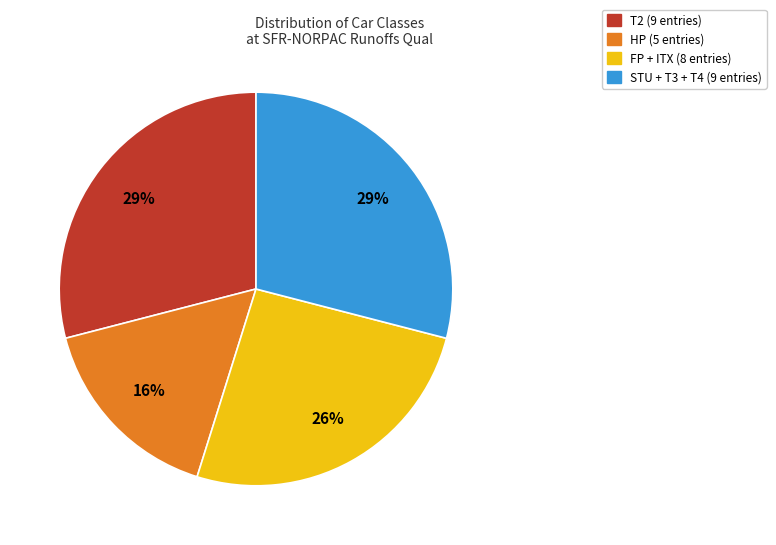

To the nearest percent, what is the difference between the largest and smallest slice percentages?

13%